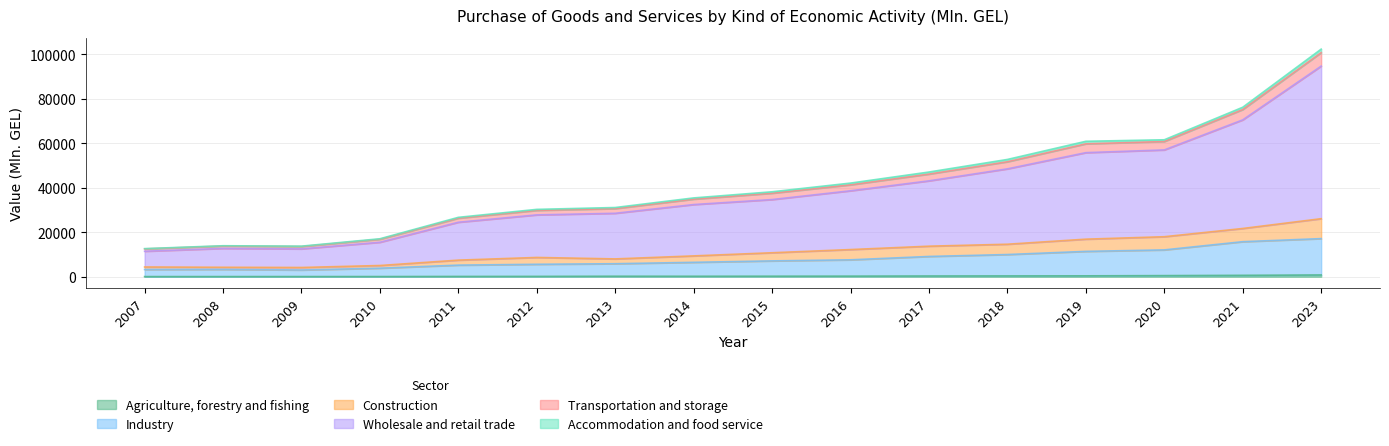

At which category is the sum across all series the highest?

2023